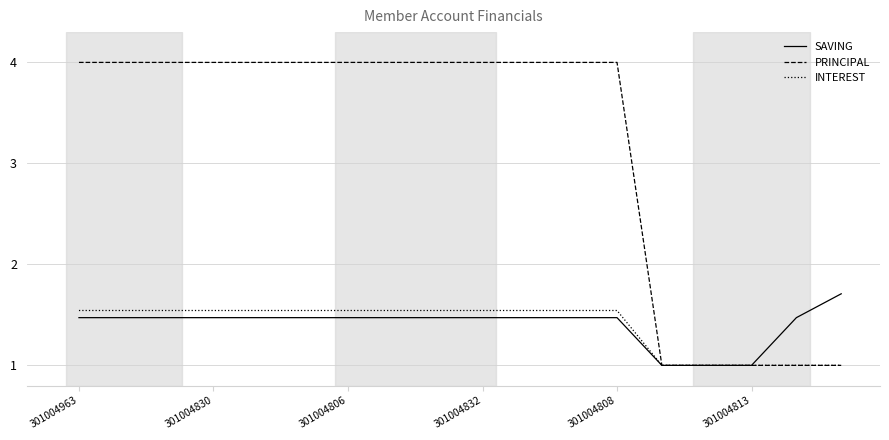

Rank the series by their maximum value, from highest to lowest.

PRINCIPAL, SAVING, INTEREST